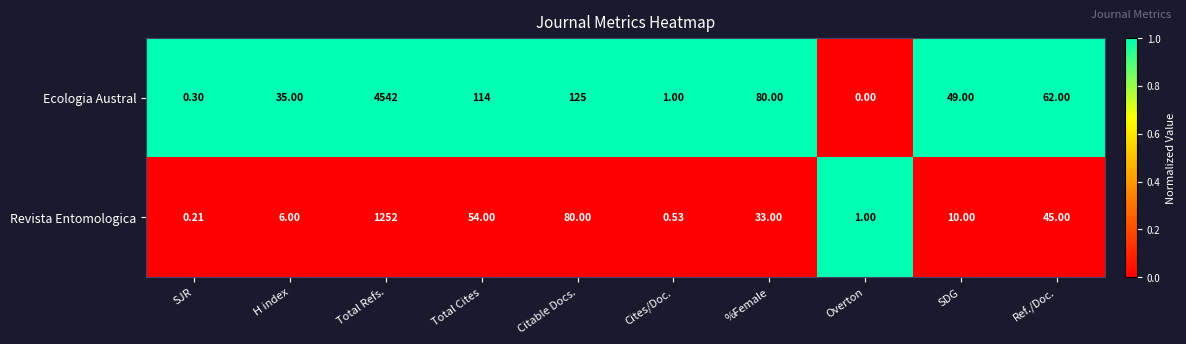

Which series has the largest total across all categories?

Ecologia Austral